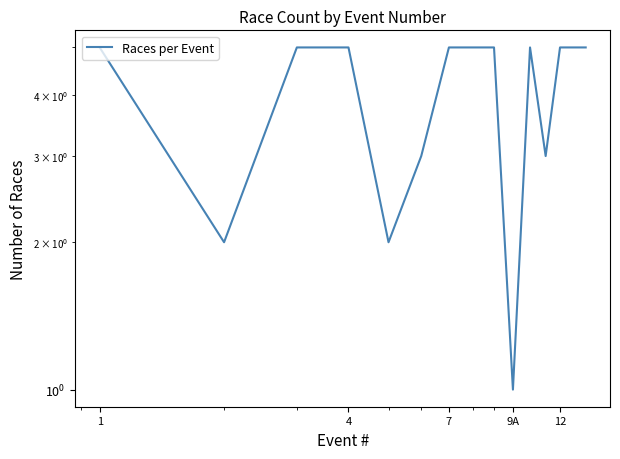

How many lines are shown in the chart?

1